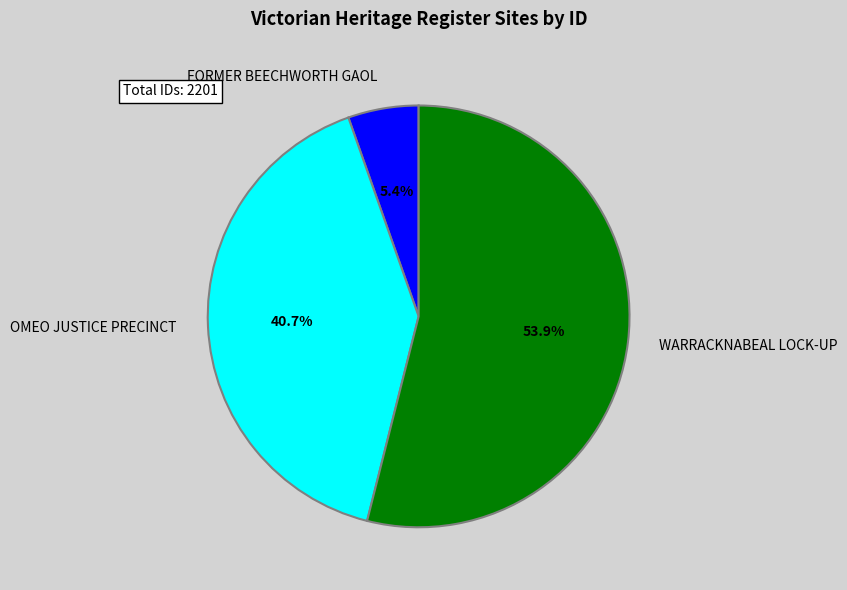

True or false: FORMER BEECHWORTH GAOL accounts for 5% of the total.

True